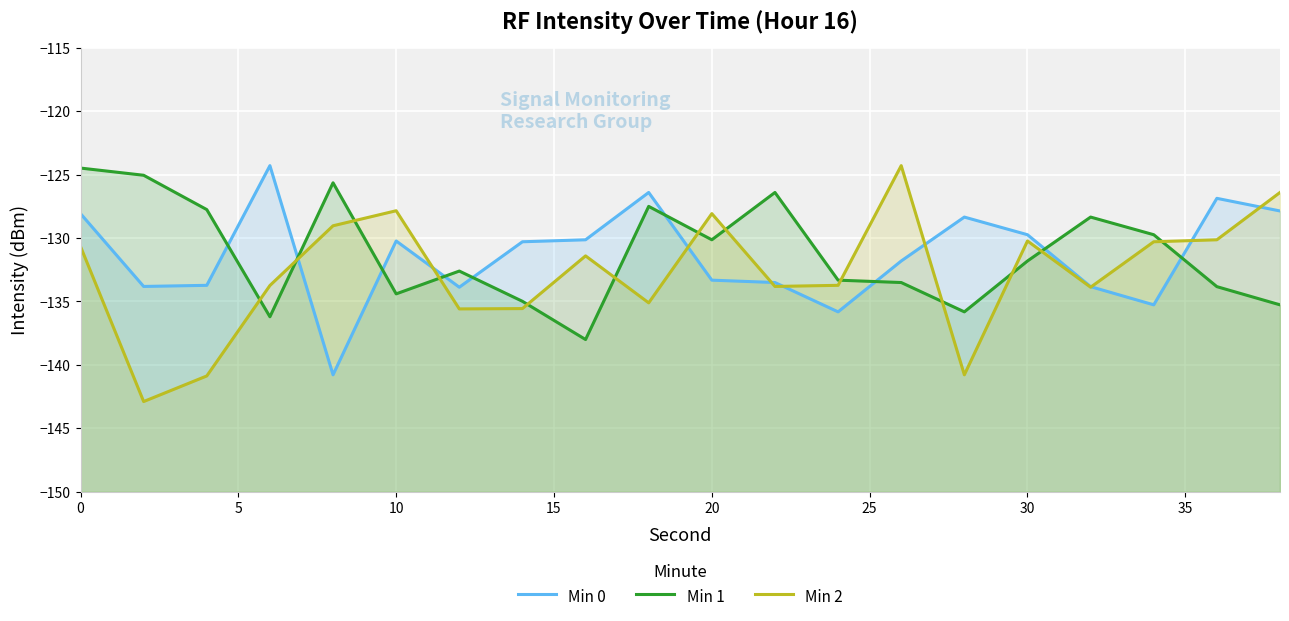

How many data points does each series have?

20